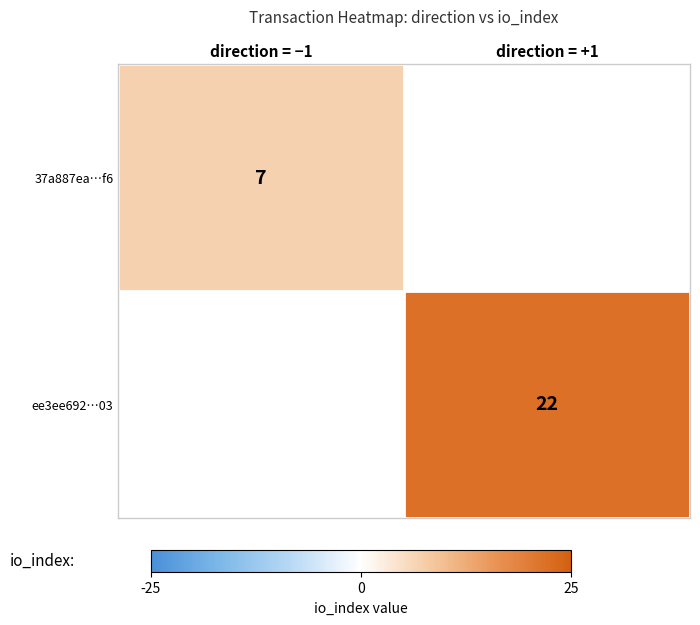

What is the minimum value shown in the chart?

7.0